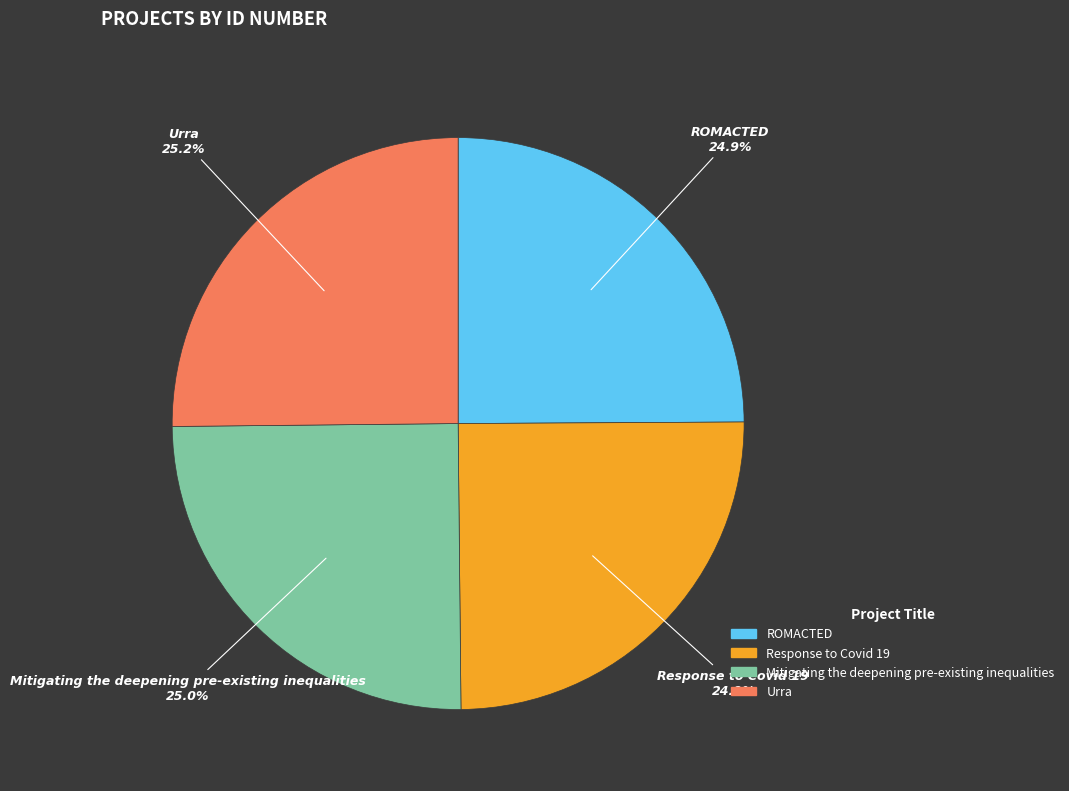

Does Urra account for over 50% of the chart?

No